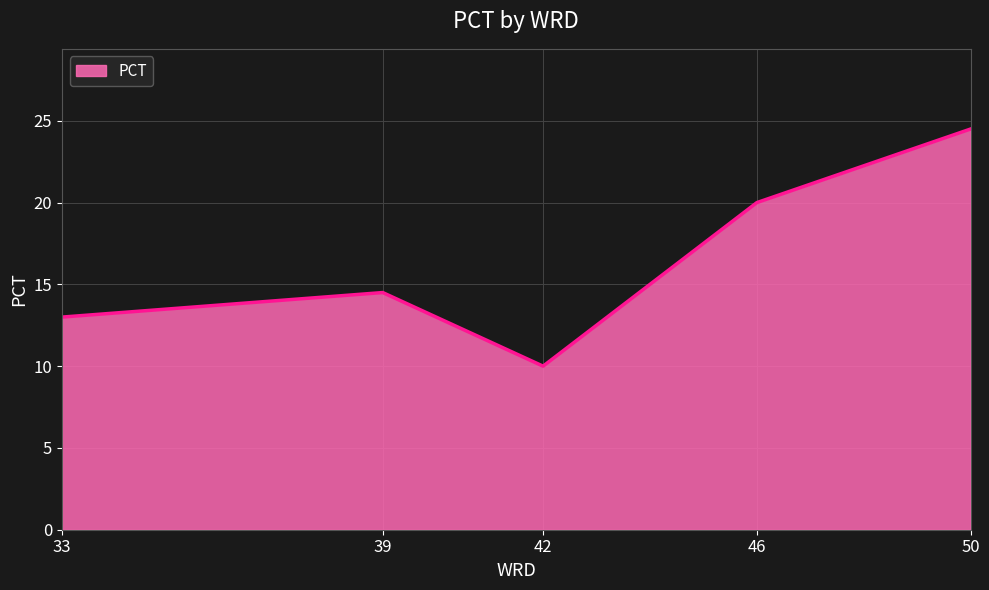

Approximately how many times larger is the value at 33 compared to 39?

0.9